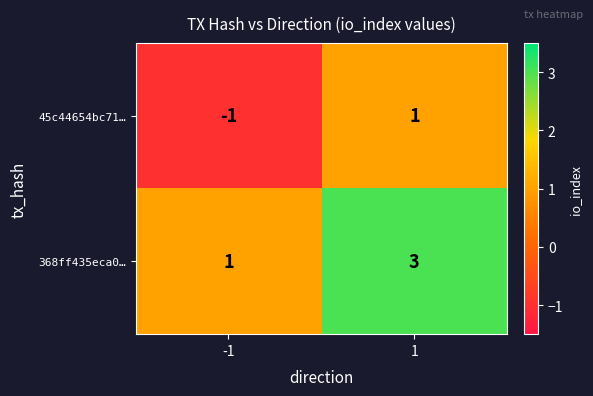

At which category does the chart reach its minimum across all series?

-1